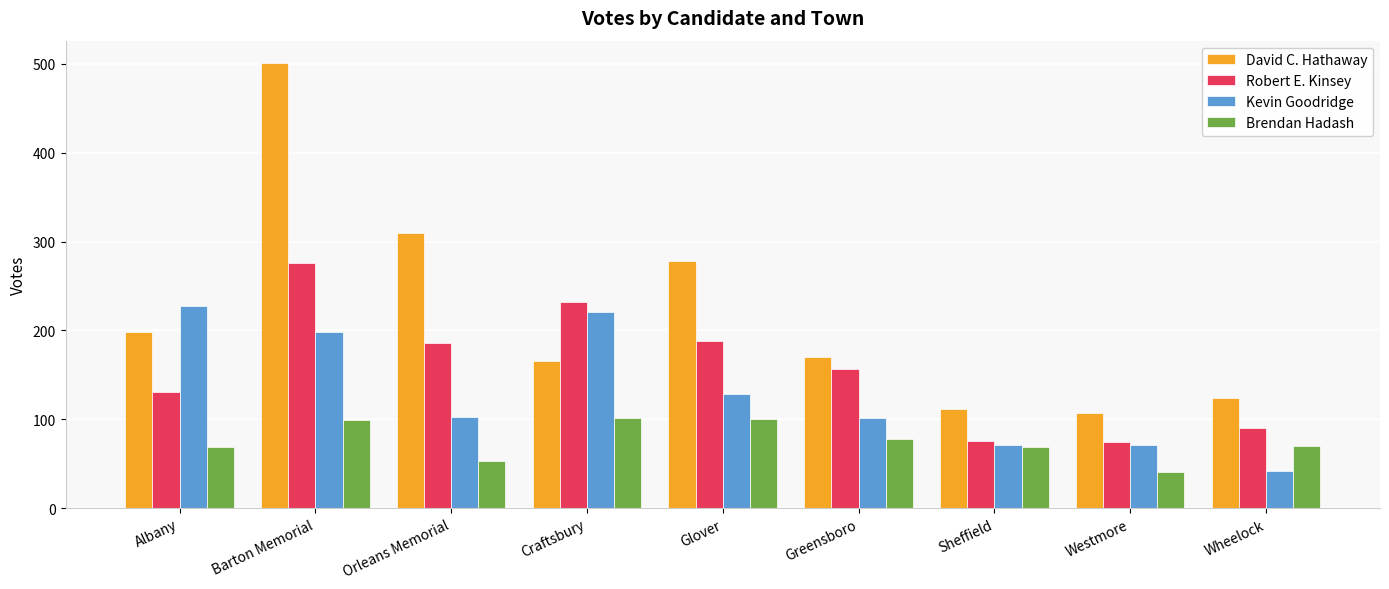

Rank the series by their maximum value, from highest to lowest.

David C. Hathaway, Robert E. Kinsey, Kevin Goodridge, Brendan Hadash